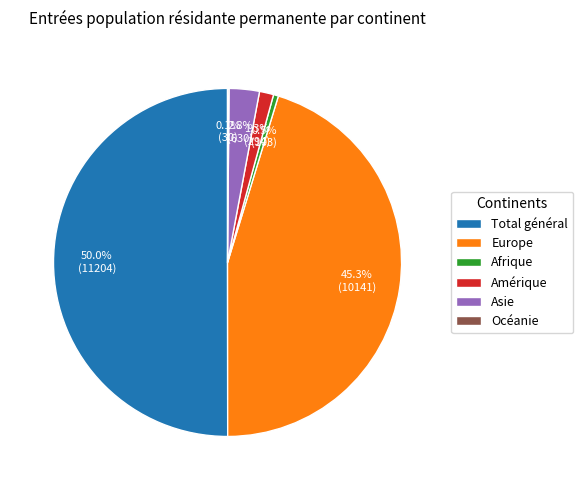

True or false: Europe accounts for 55% of the total.

False